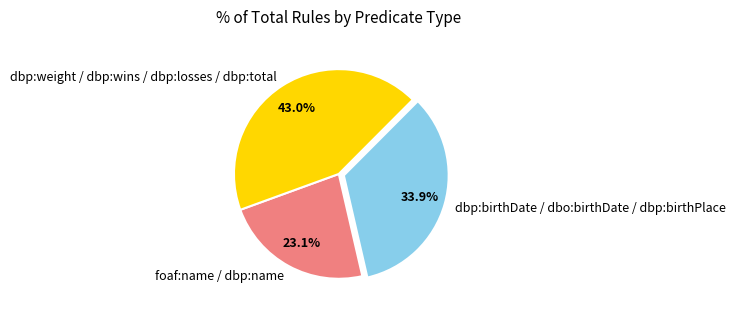

Between dbp:weight / dbp:wins / dbp:losses / dbp:total and dbp:birthDate / dbo:birthDate / dbp:birthPlace, which is larger?

dbp:weight / dbp:wins / dbp:losses / dbp:total